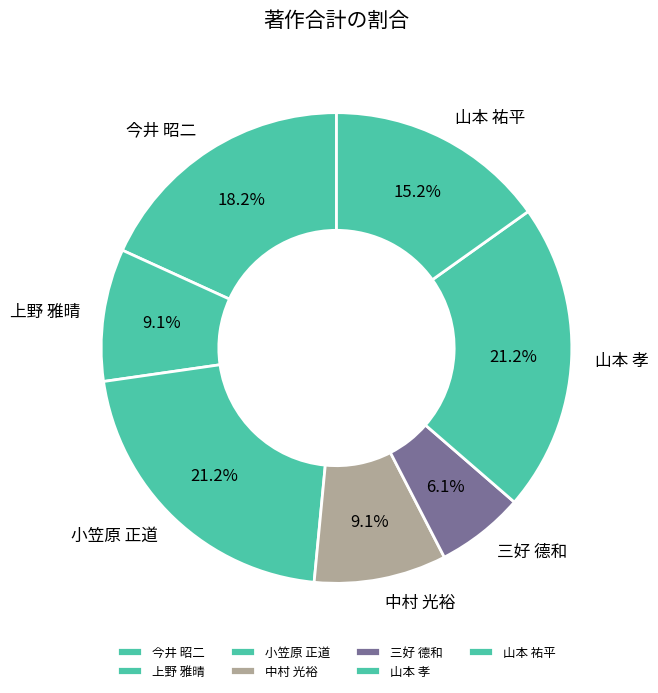

Which category has the smallest portion of the pie?

三好 德和